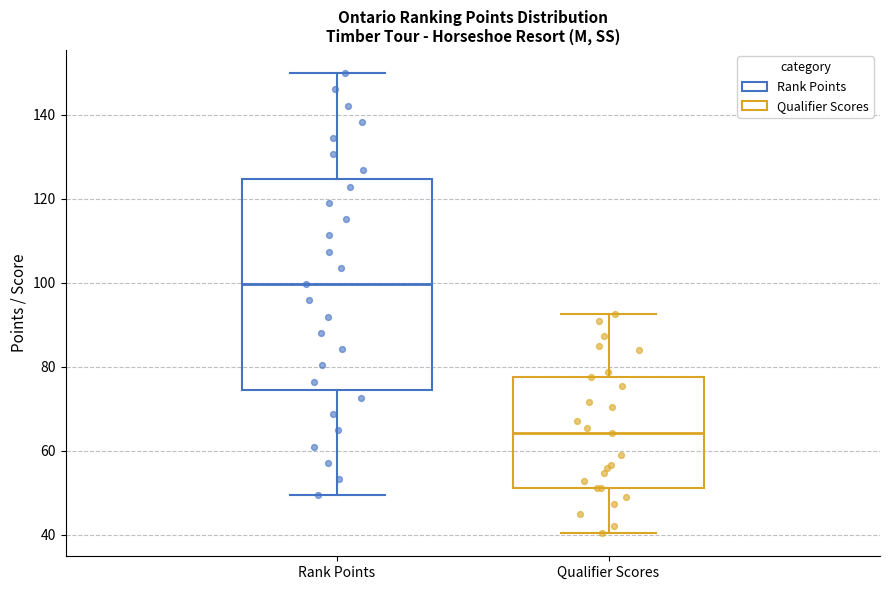

Where is the upper edge of the box for Rank Points on the y-axis? The values are not printed on the chart, so give them approximately, as read against the axis.

124